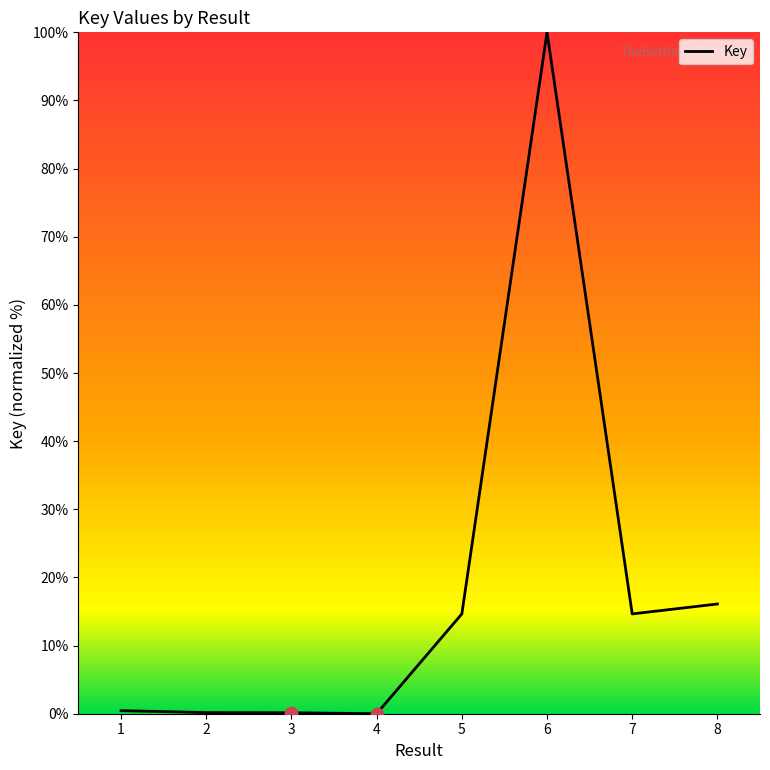

What is the ratio of the value at 8 to the value at 5?

1.1